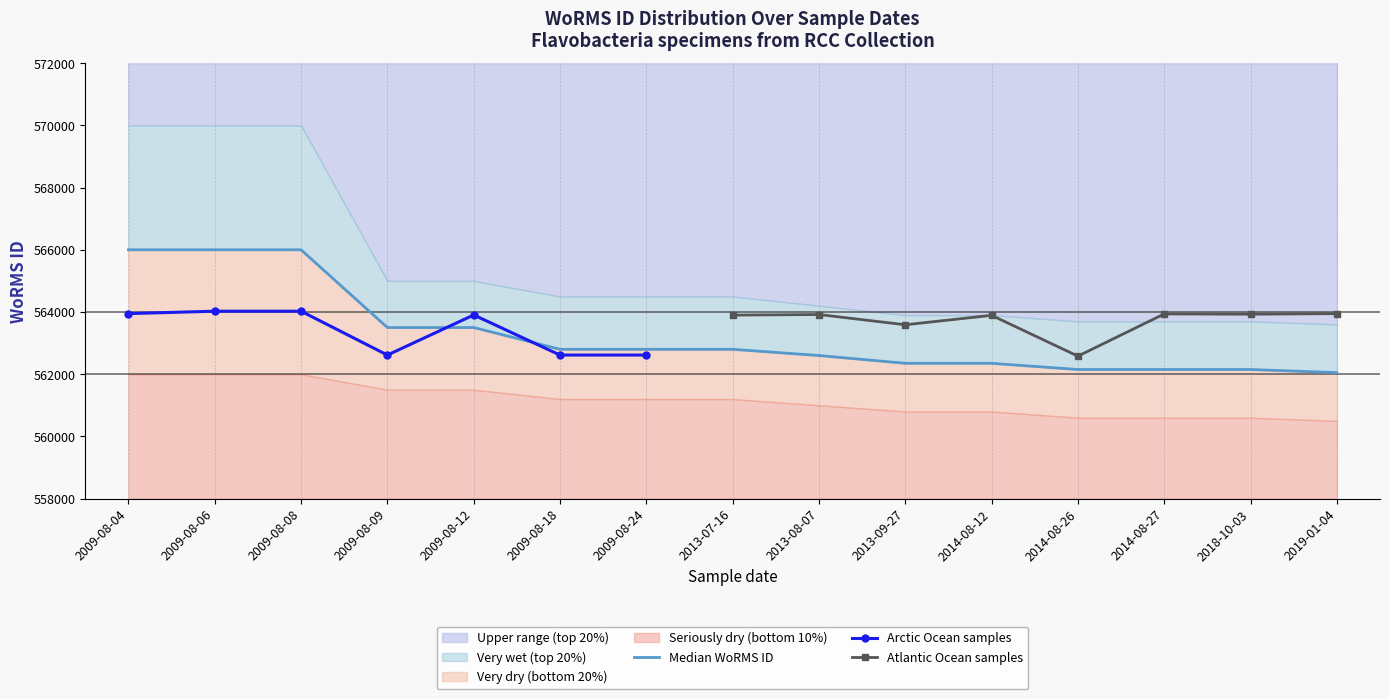

How many lines are shown in the chart?

3